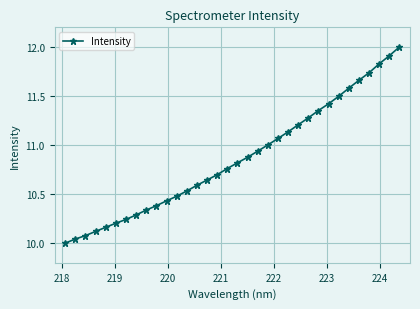

True or false: there are more than 0 points higher than both neighbors.

False